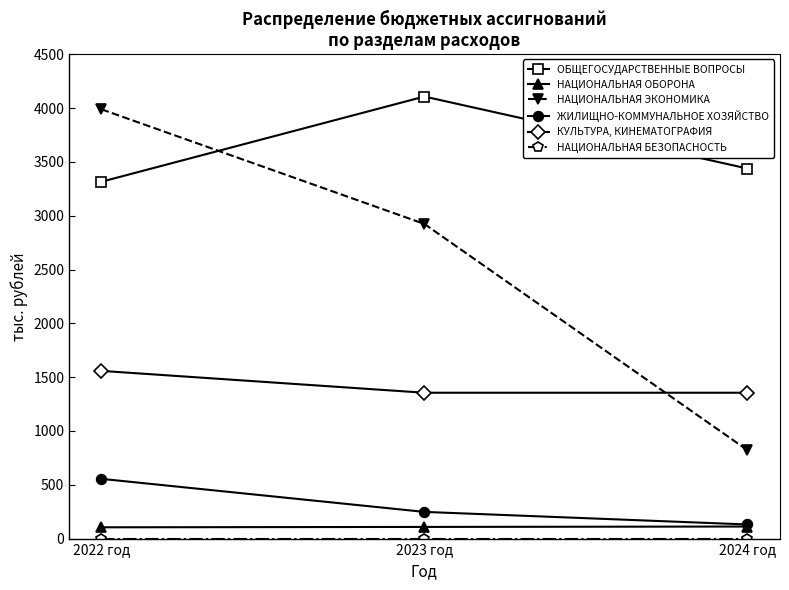

How many data points in НАЦИОНАЛЬНАЯ ЭКОНОМИКА are less than 2923?

1